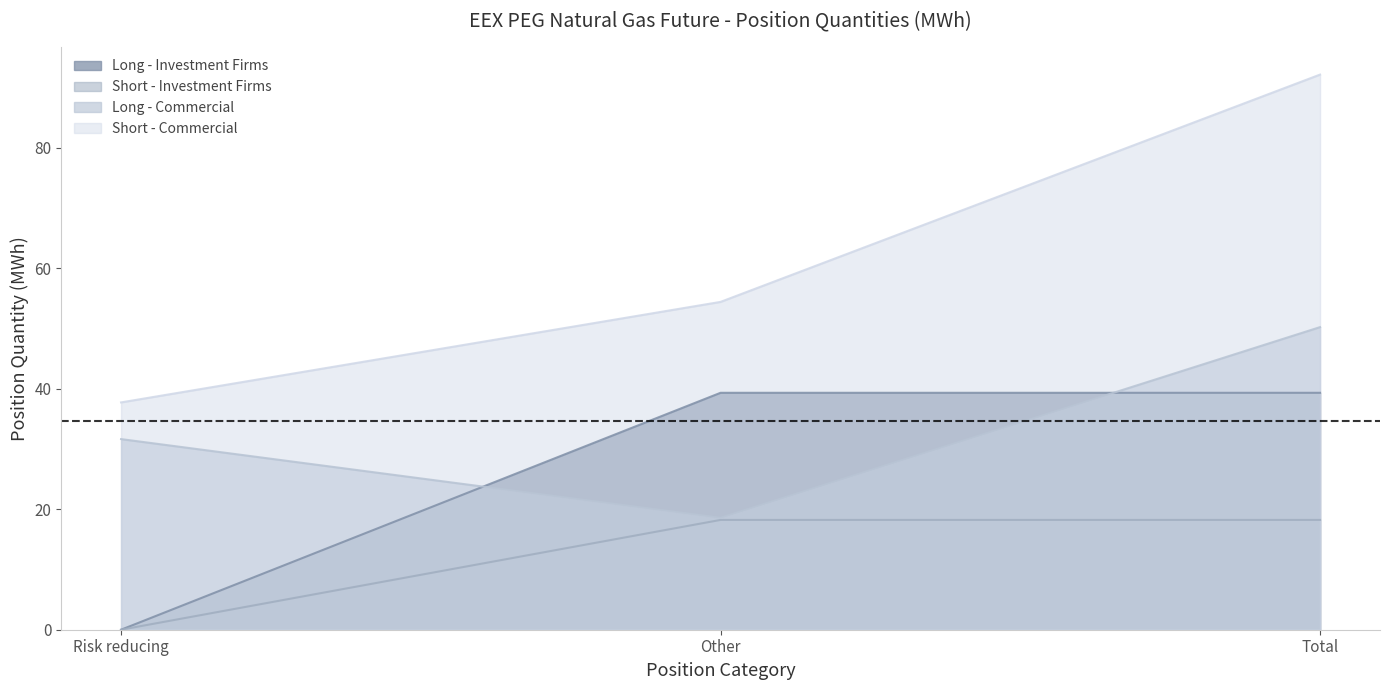

What is the value of the Long - Commercial point at the 1st from the left?

31.6